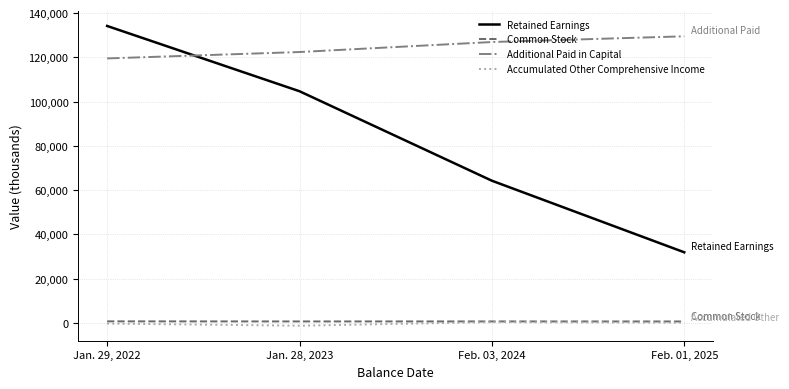

How many distinct data groups are displayed?

4